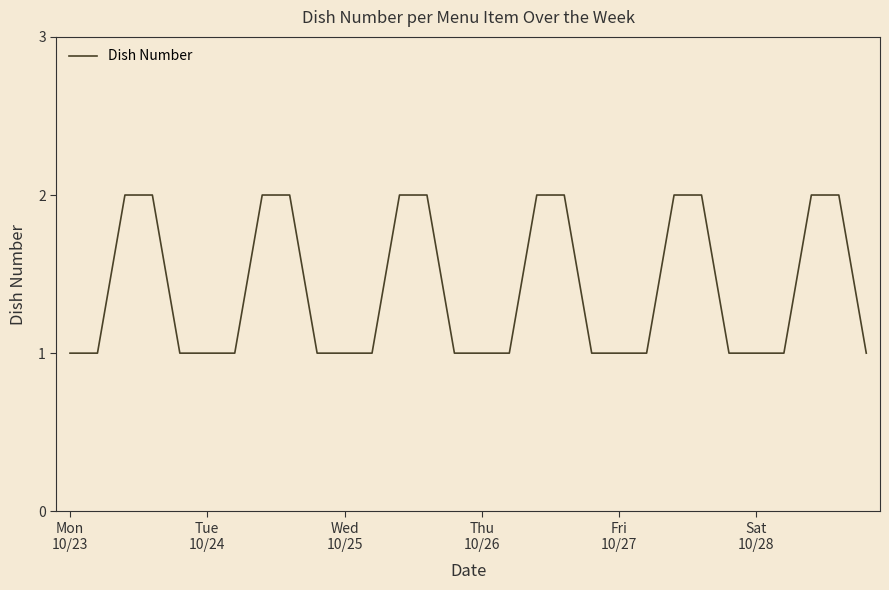

How many lines are shown in the chart?

1